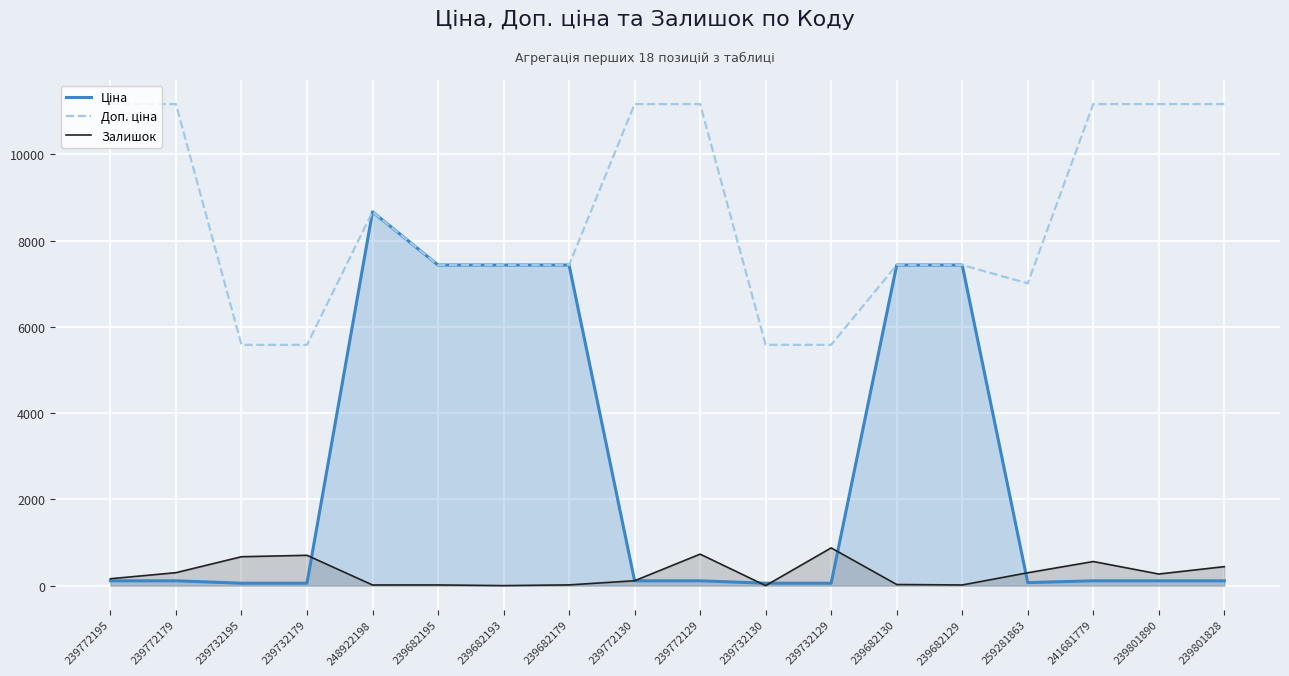

List the series in order of their peak value, lowest first.

Залишок, Ціна, Доп. ціна